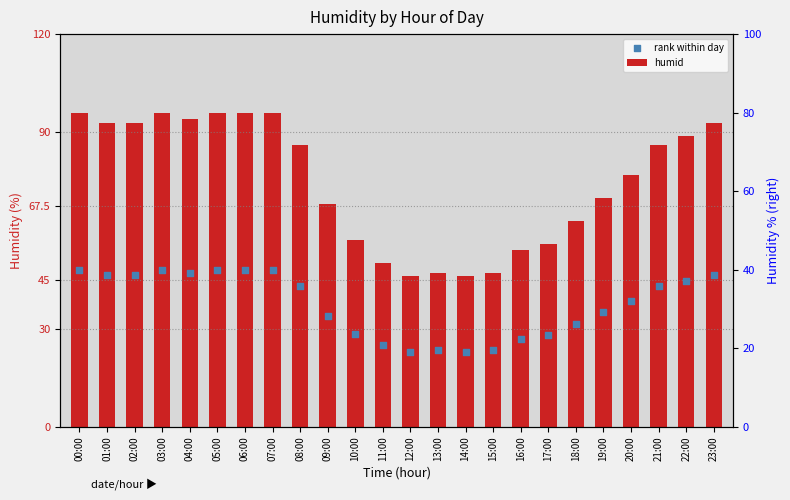

At which category is the sum across all series the highest?

00:00